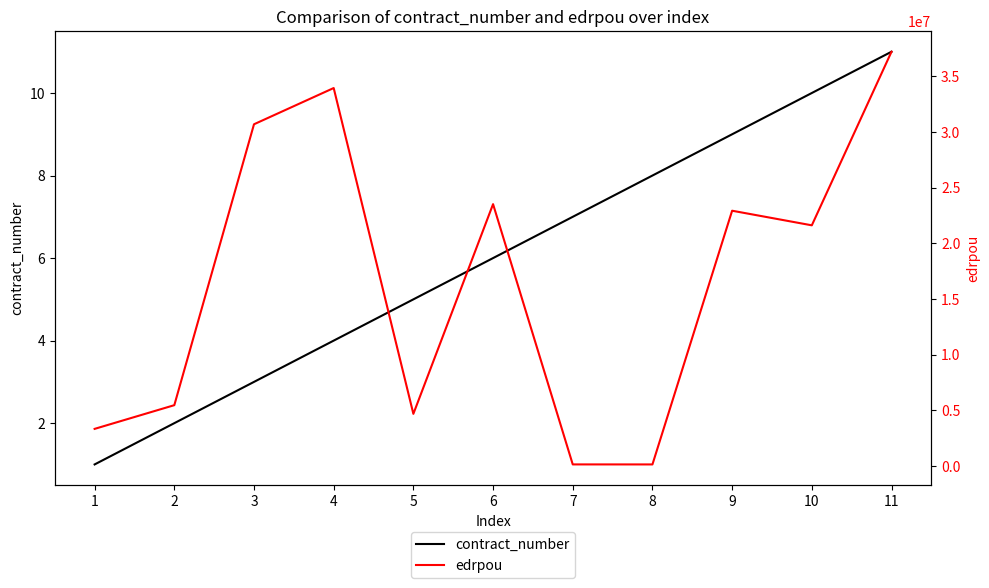

Reading right to left, transcribe all the data shown in this chart.

contract_number: 11=11	10=10	9=9	8=8	7=7	6=6	5=5	4=4	3=3	2=2	1=1
edrpou: 11=37197165	10=21616582	9=22927045	8=154453	7=156630	6=23517243	5=4694614	4=33939099	3=30687118	2=5473594	1=3346615